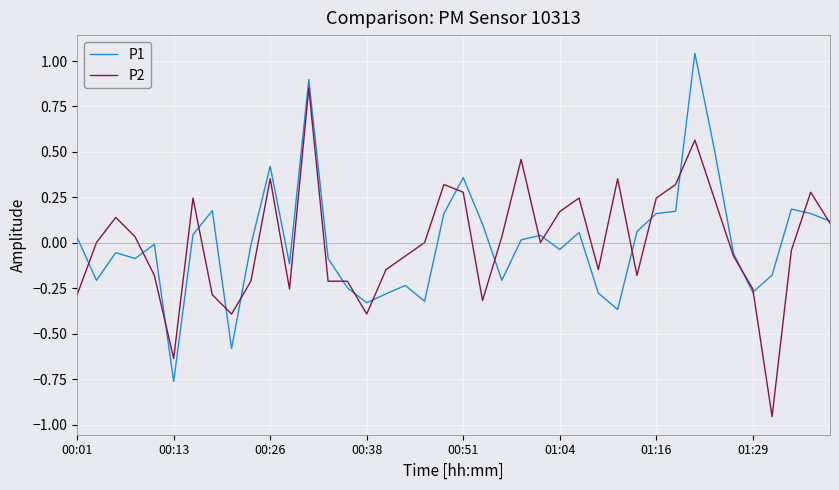

List the series in order of their peak value, lowest first.

P2, P1